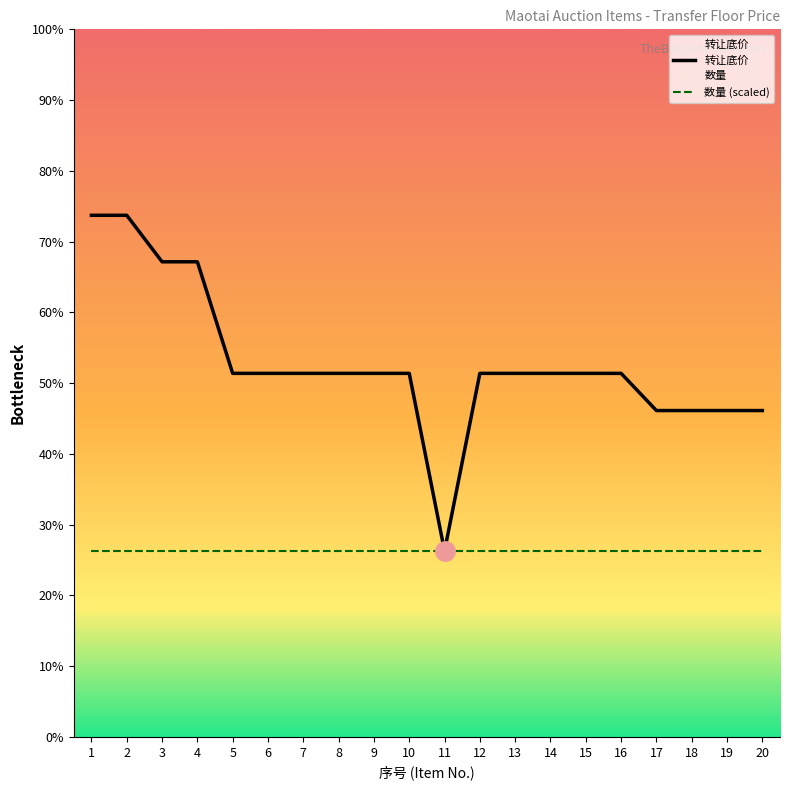

Reading right to left, extract all data points from this chart.

20=1870	19=1870	18=1870	17=1870	16=1910	15=1910	14=1910	13=1910	12=1910	11=1719	10=1910	9=1910	8=1910	7=1910	6=1910	5=1910	4=2030	3=2030	2=2080	1=2080